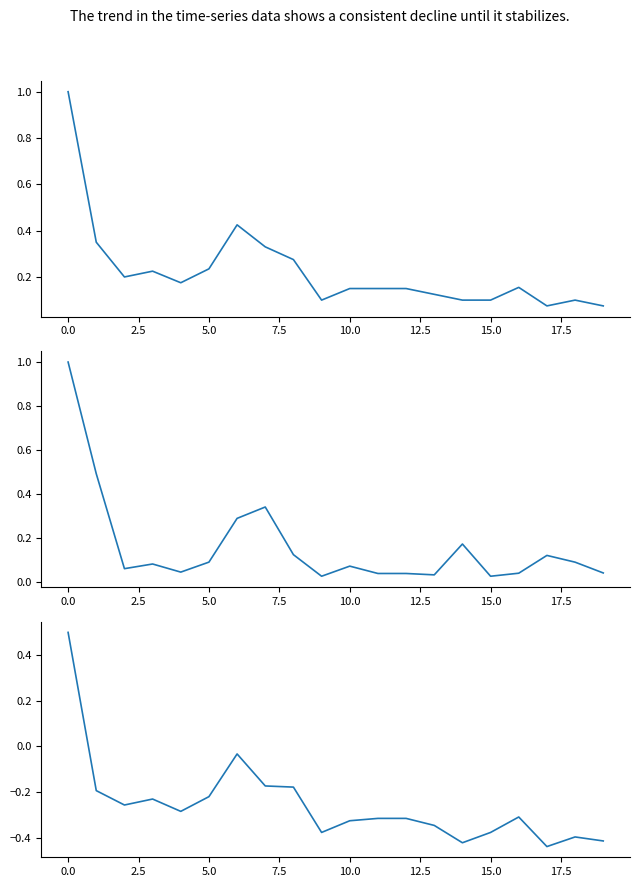

What is the difference between the highest and lowest values at 16?

0.5